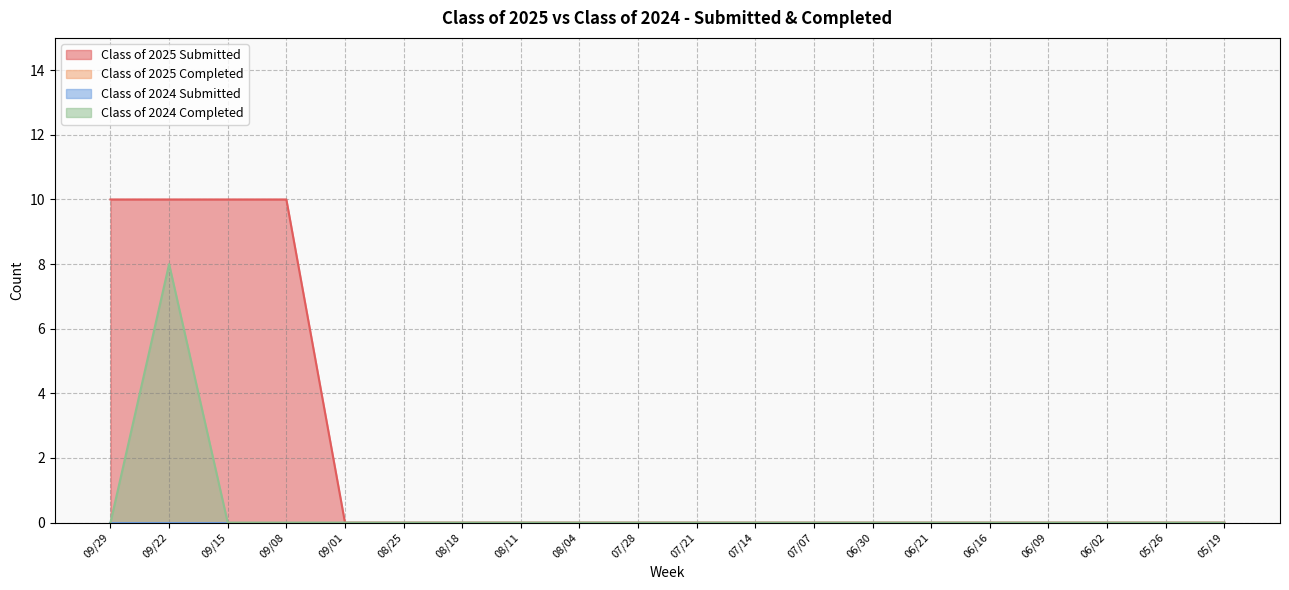

The value of Class of 2024 Completed at 09/08 is -4. True or false?

False